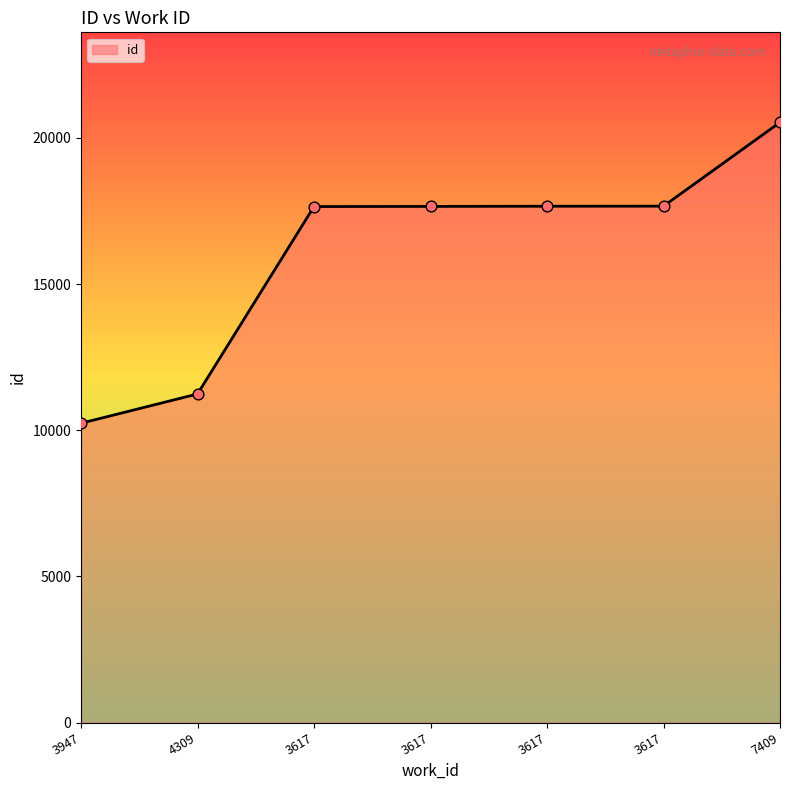

What is the change in value from 3617 to 7409?

+2881